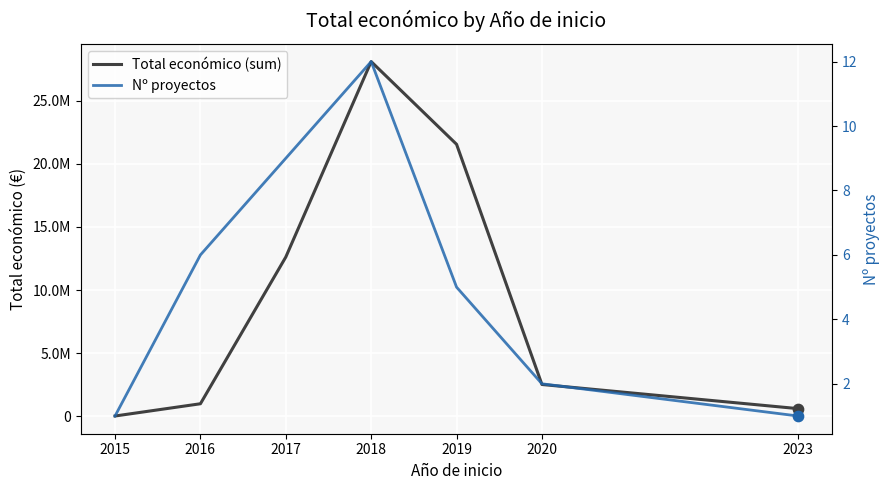

What is the total value across all series at 2023?

599884